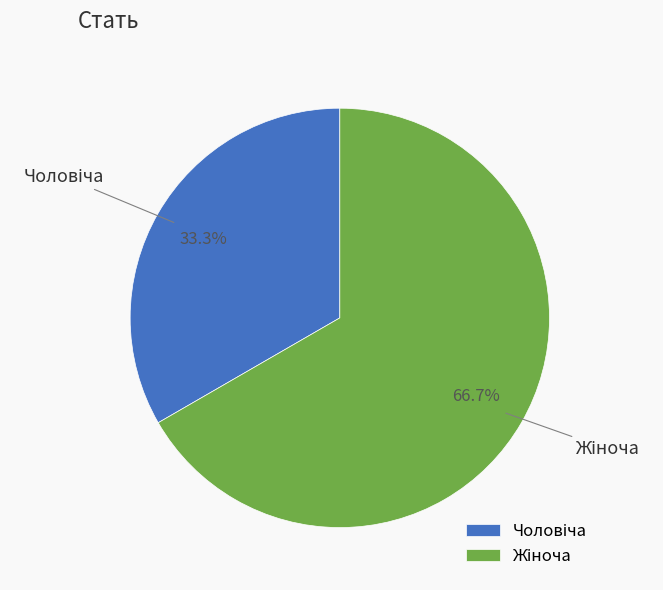

Is there any slice that represents more than half of the pie?

Yes